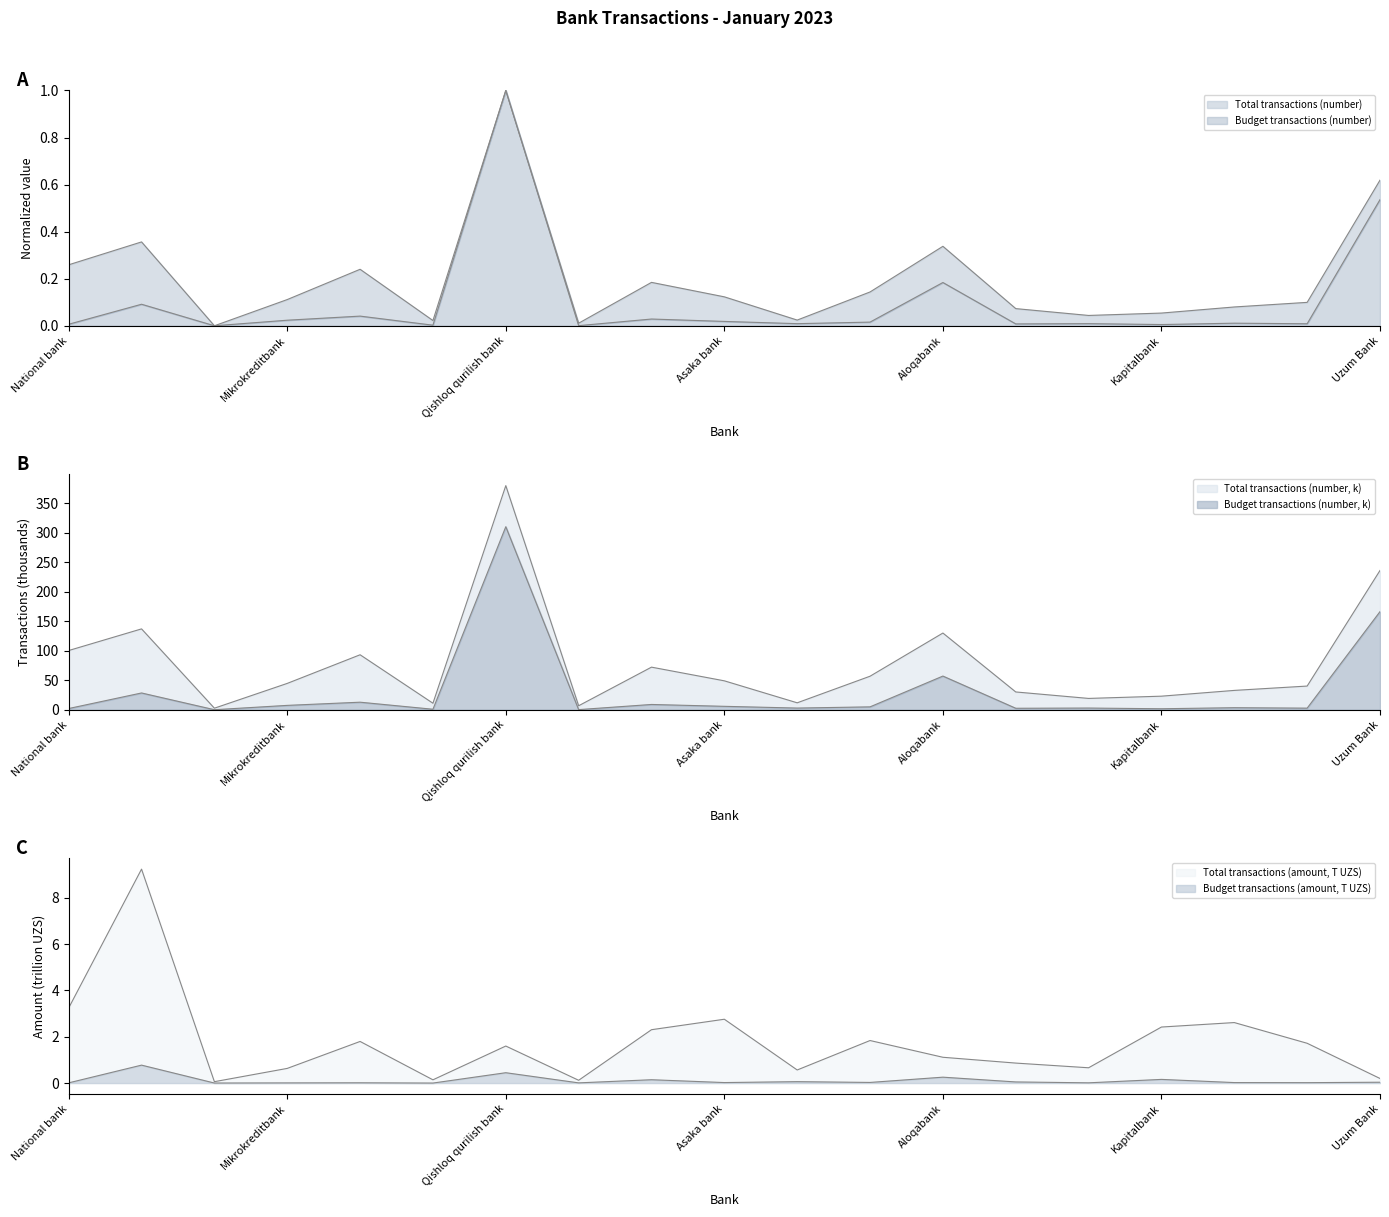

What is the average value of the Budget transactions (amount, T) series?

0.1